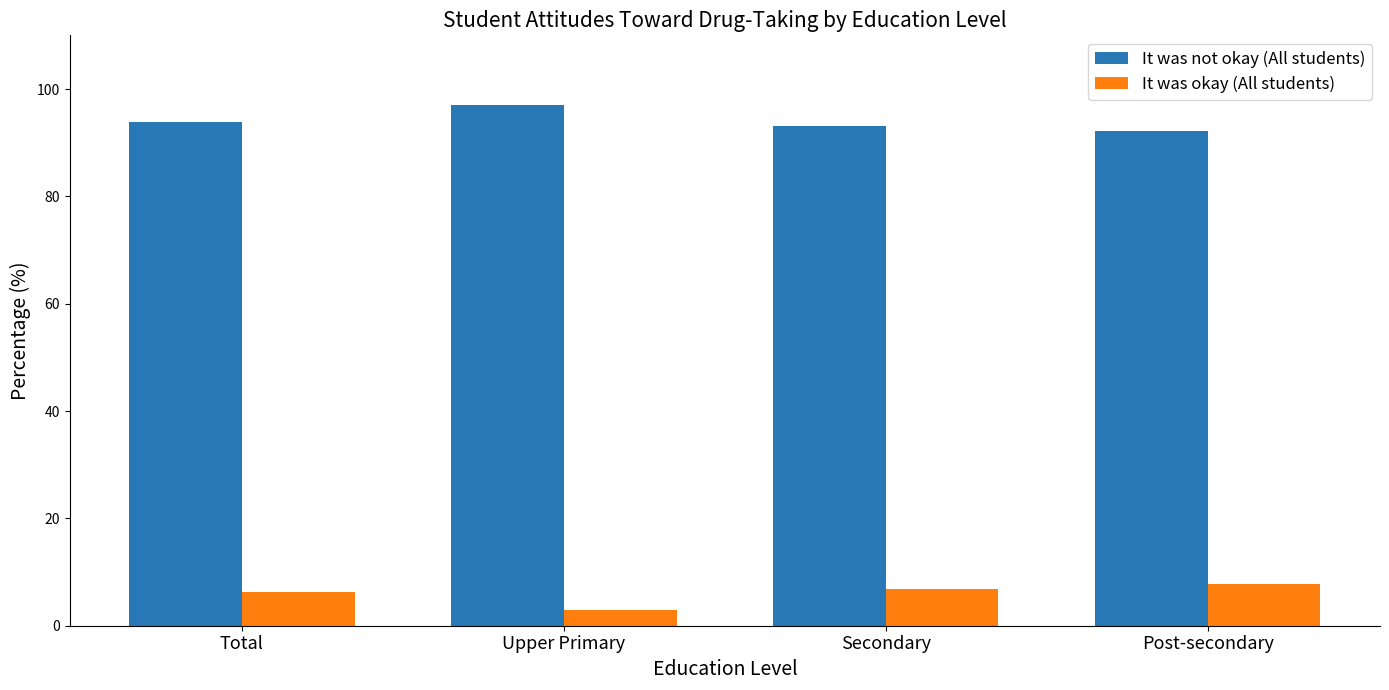

List the series in order of their peak value, highest first.

It was not okay (All students), It was okay (All students)